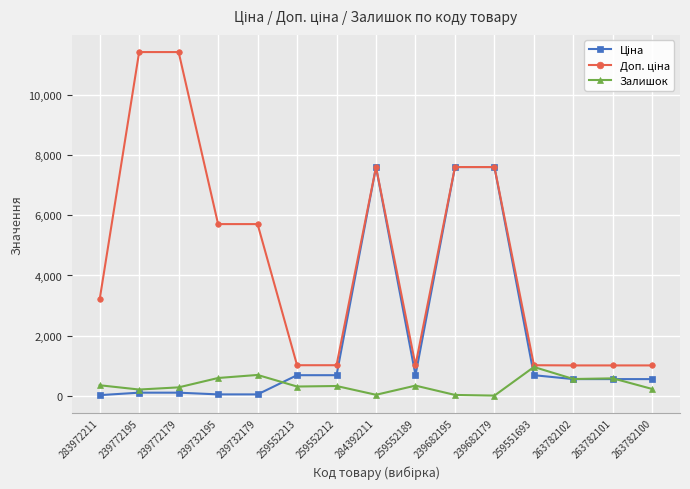

Which category has the highest value in the Залишок series?

259551693